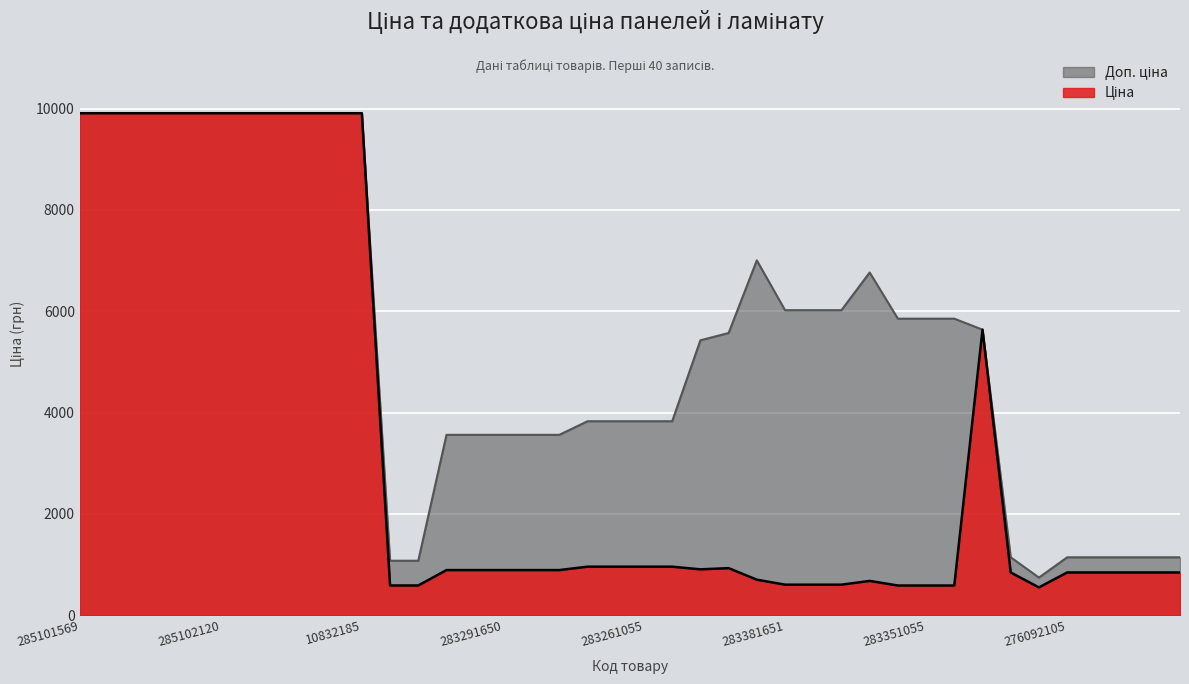

What is the sum of the Ціна values at 285102120 and 285101569?

19817.0